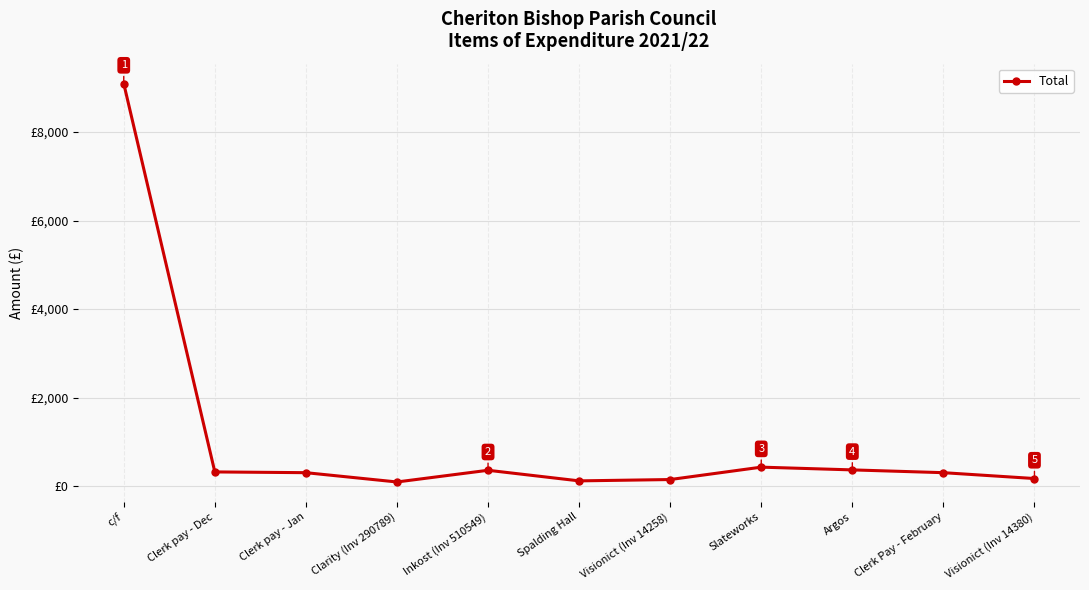

Is this an area chart (filled region under the line)?

No